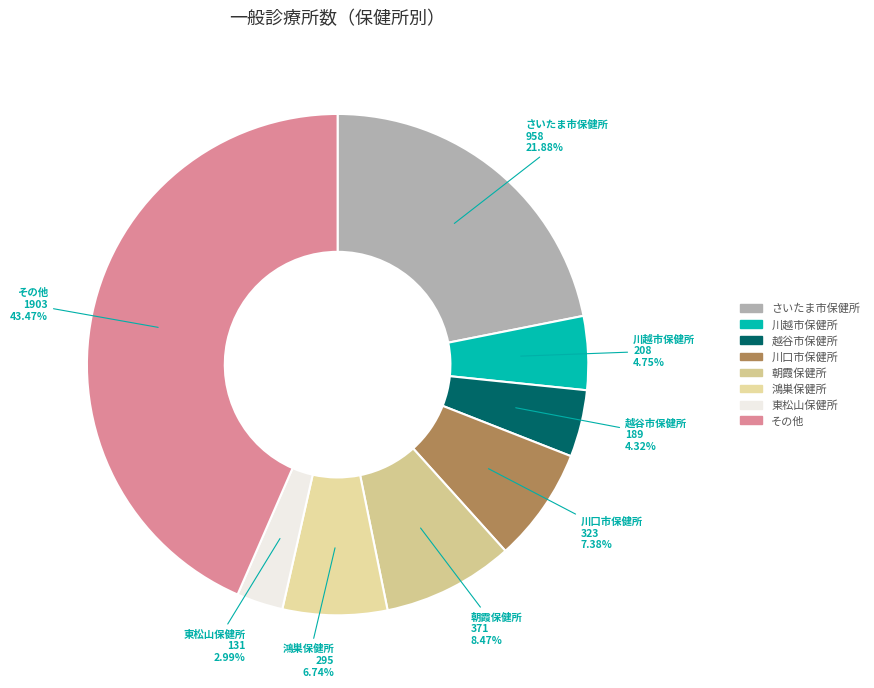

What portion of the pie excludes 朝霞保健所?

91.5%